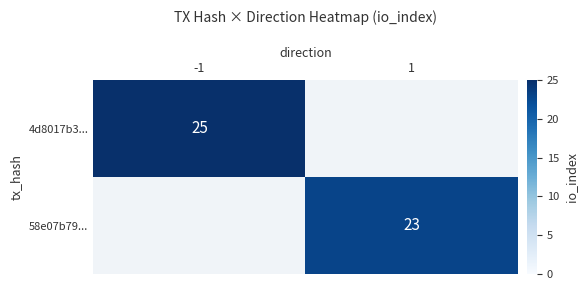

The 58e07b79... series shows 23 at 1. True or false?

True